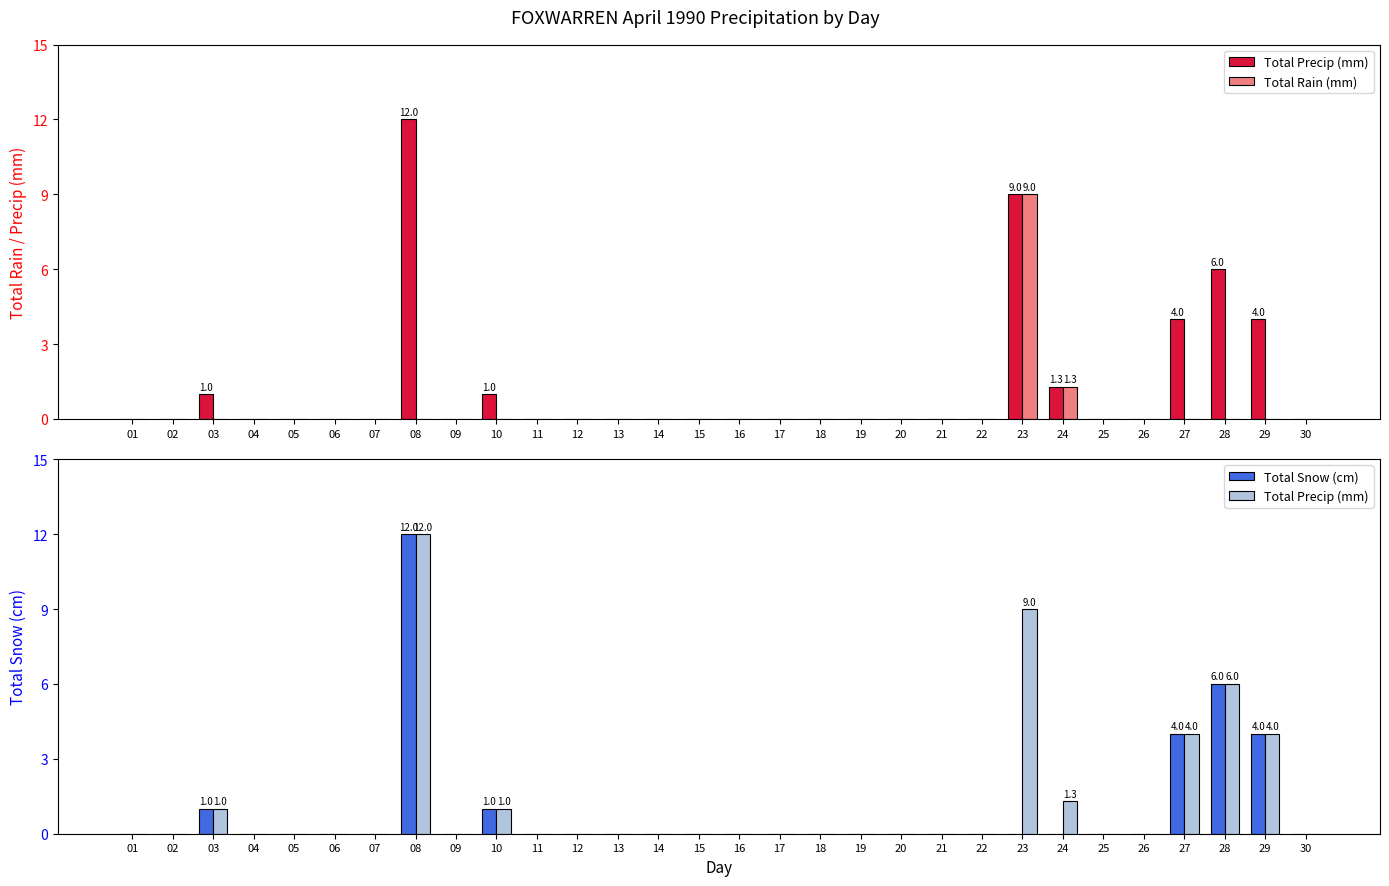

What is the sum of all Total Rain (mm) values?

10.3